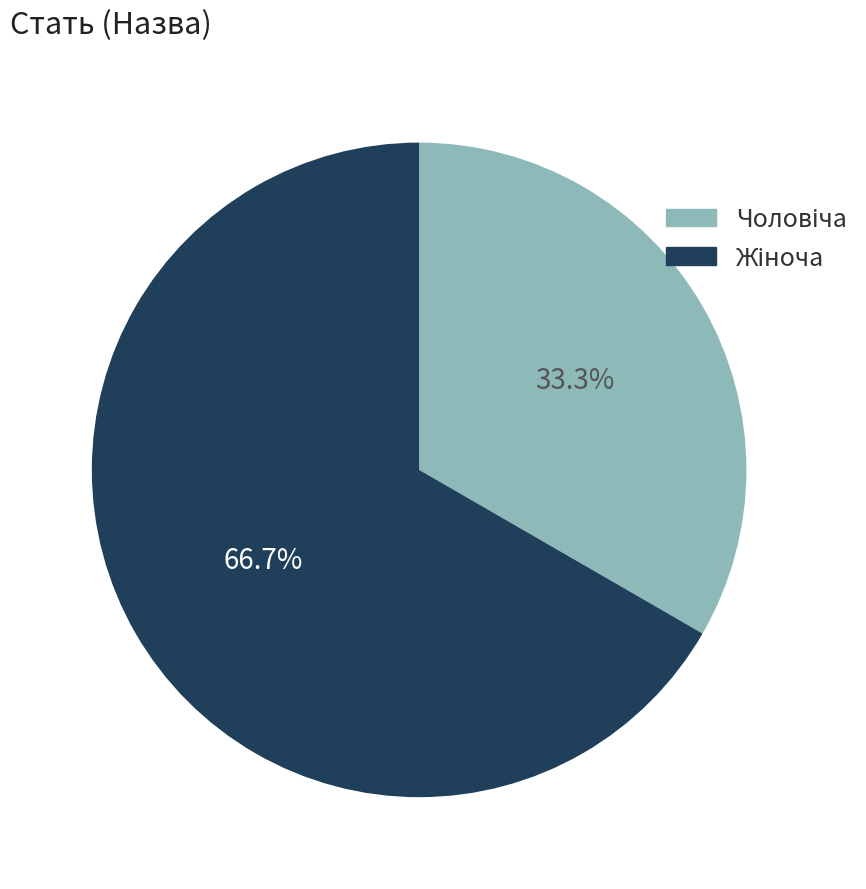

Is there any slice that represents more than half of the pie?

Yes